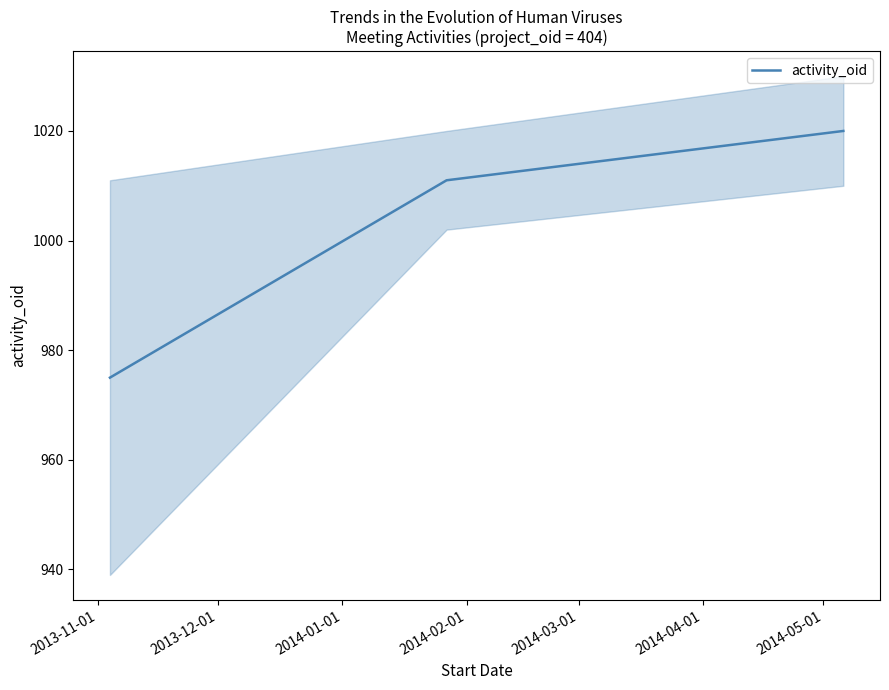

What is the minimum value for activity_oid?

975